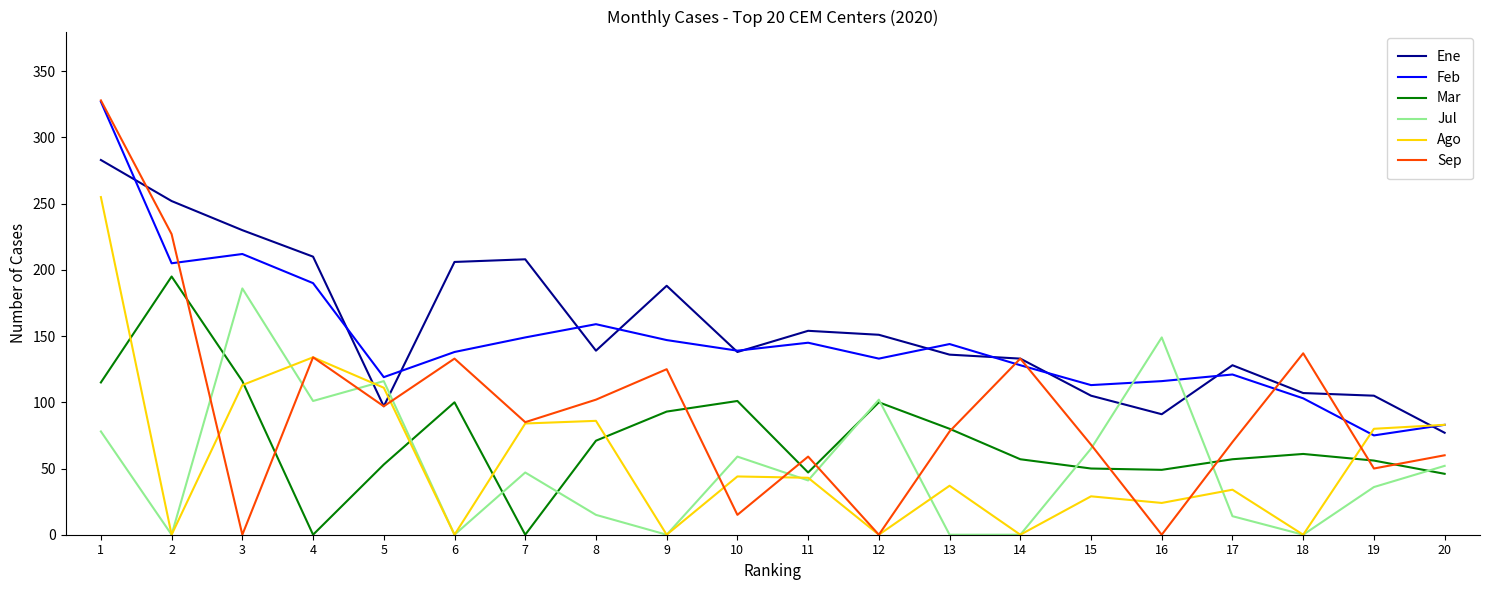

What is the greatest value displayed?

328